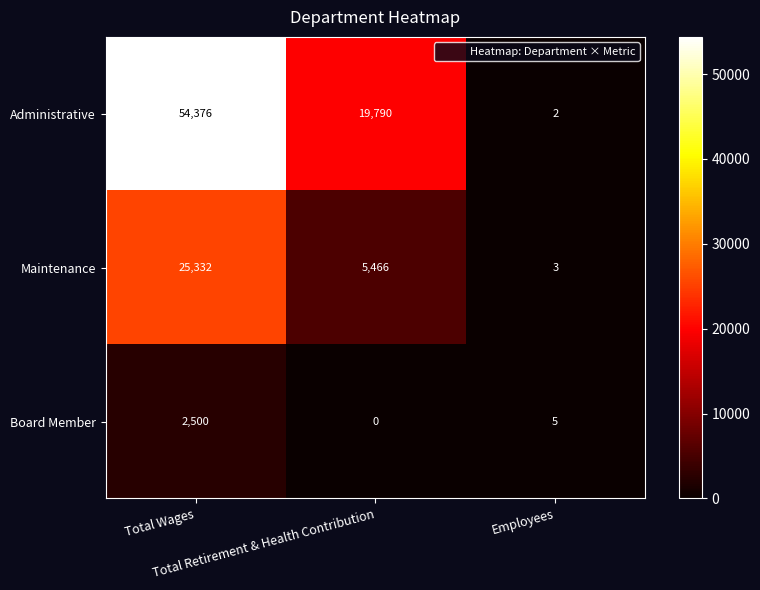

What is the greatest value displayed?

54376